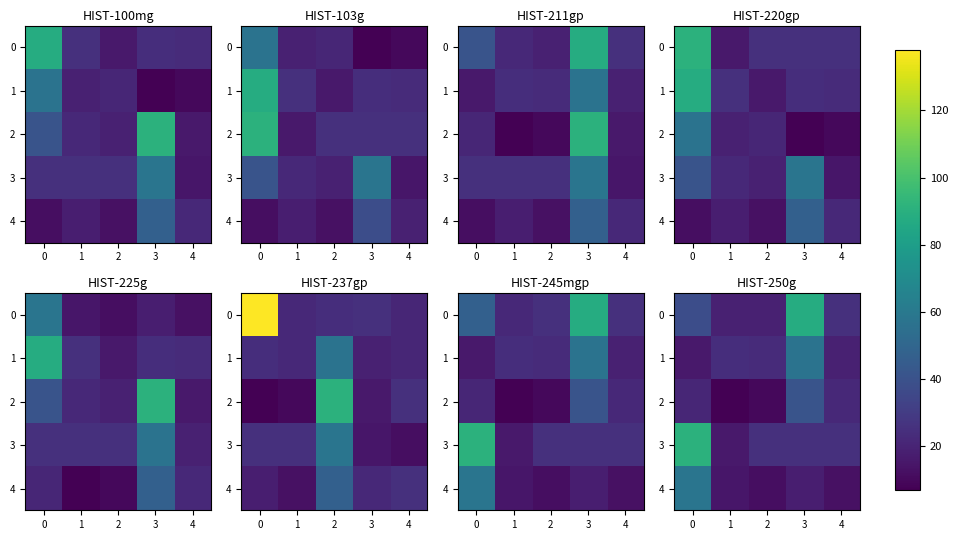

Read the 0 value at 3, to the nearest 5.

90